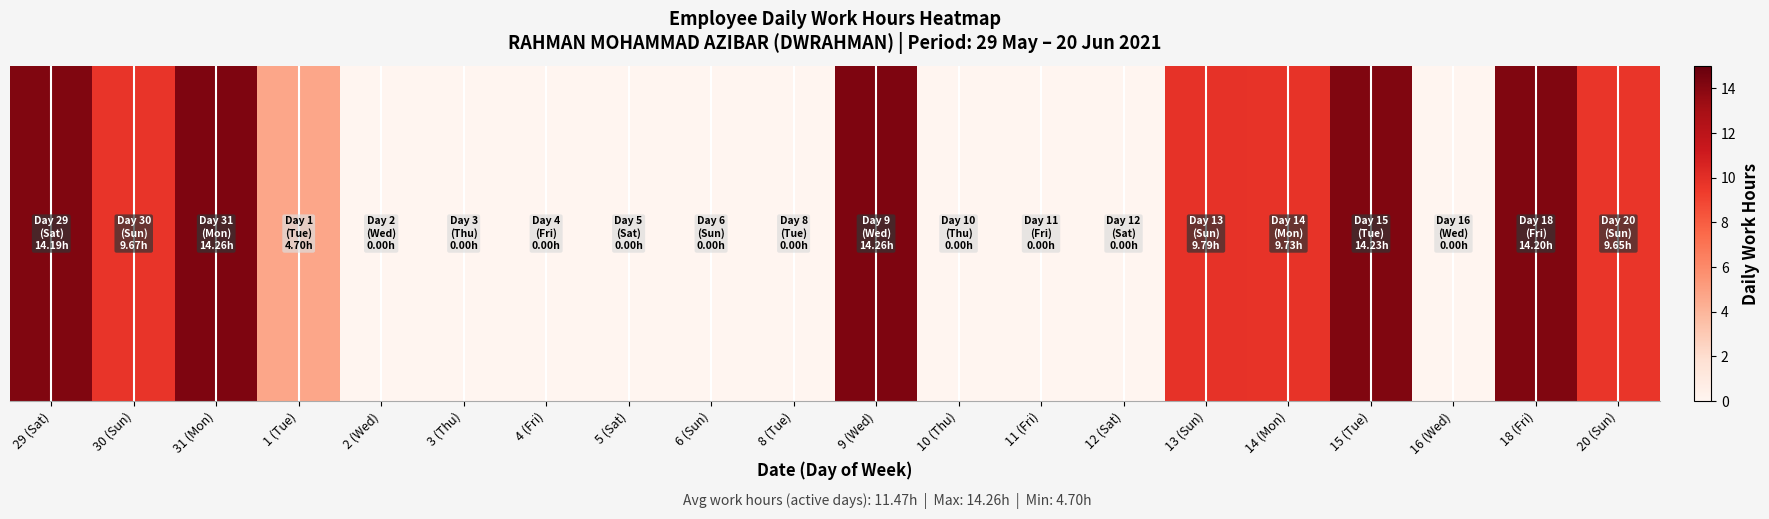

Where is the data nearest to the value 7?

1 (Tue)